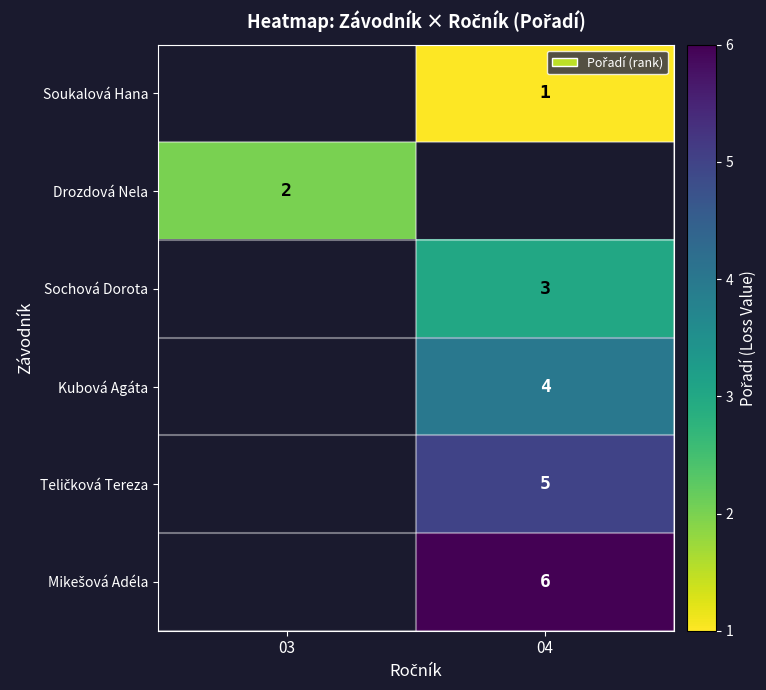

How many series are shown in this chart?

6